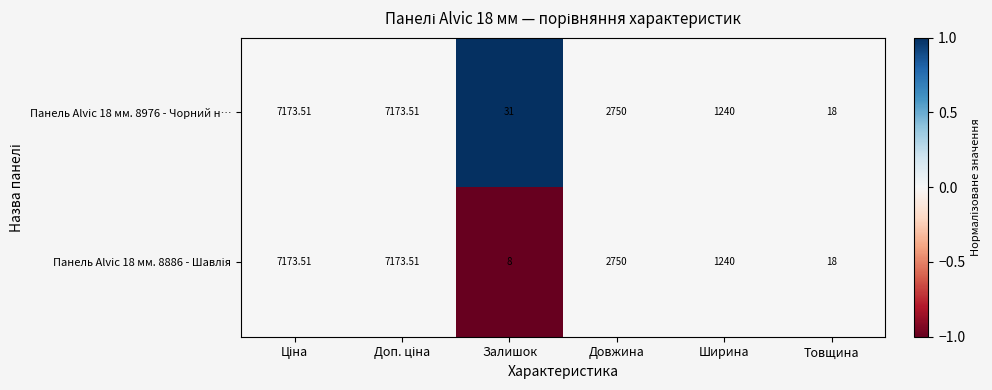

Where is Панель Alvic 18 мм. 8976 - Чорний н… nearest to the value 3595?

Довжина